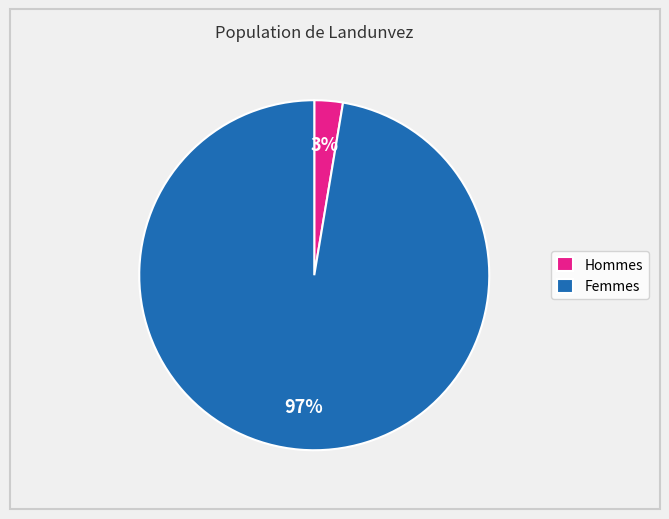

Between Femmes and Hommes, which is larger?

Femmes